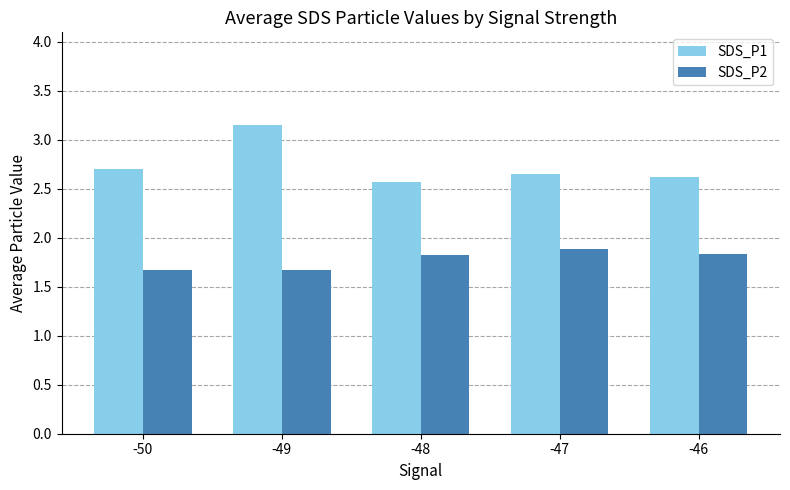

Rank the series at -49 from lowest to highest value.

SDS_P2, SDS_P1